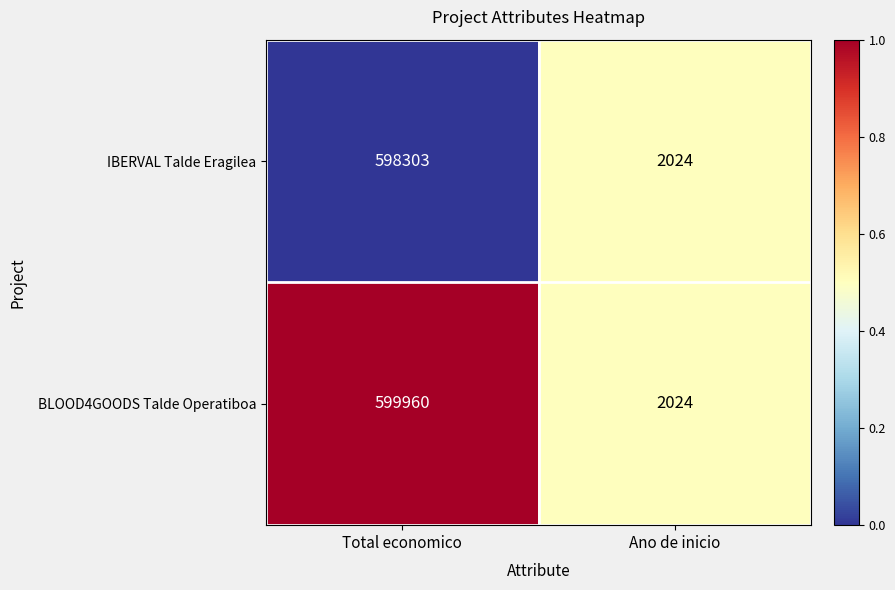

What is the maximum value for BLOOD4GOODS Talde Operatiboa?

599960